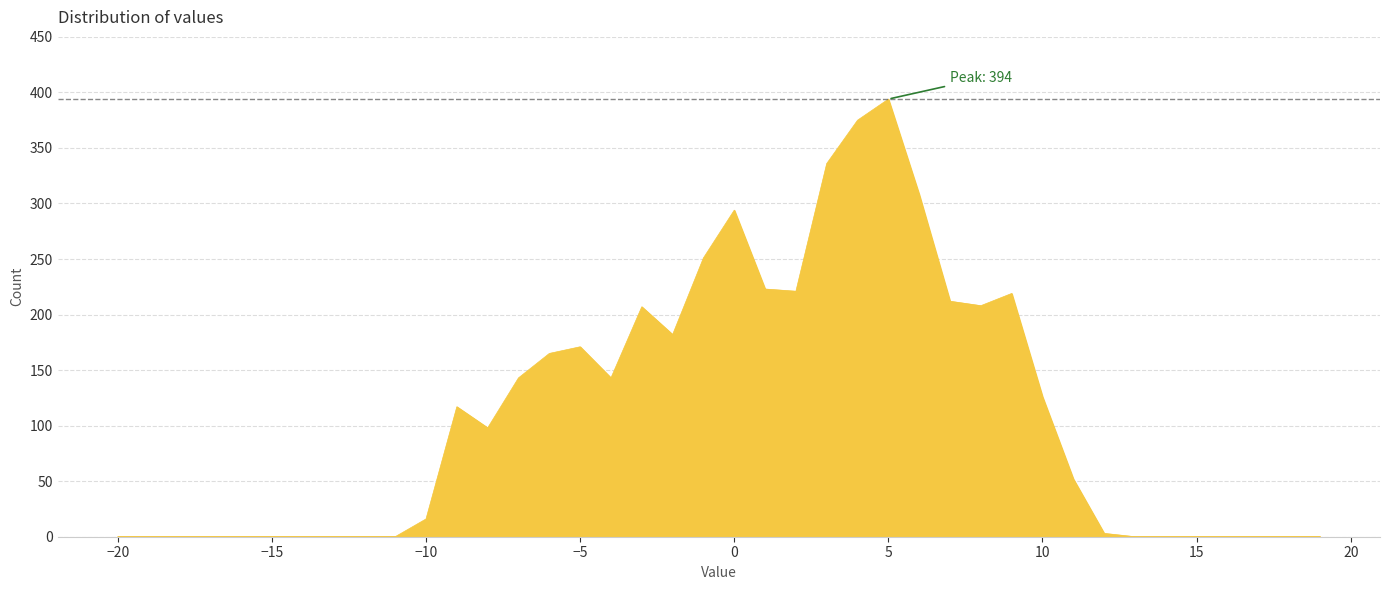

What is the greatest value displayed?

394